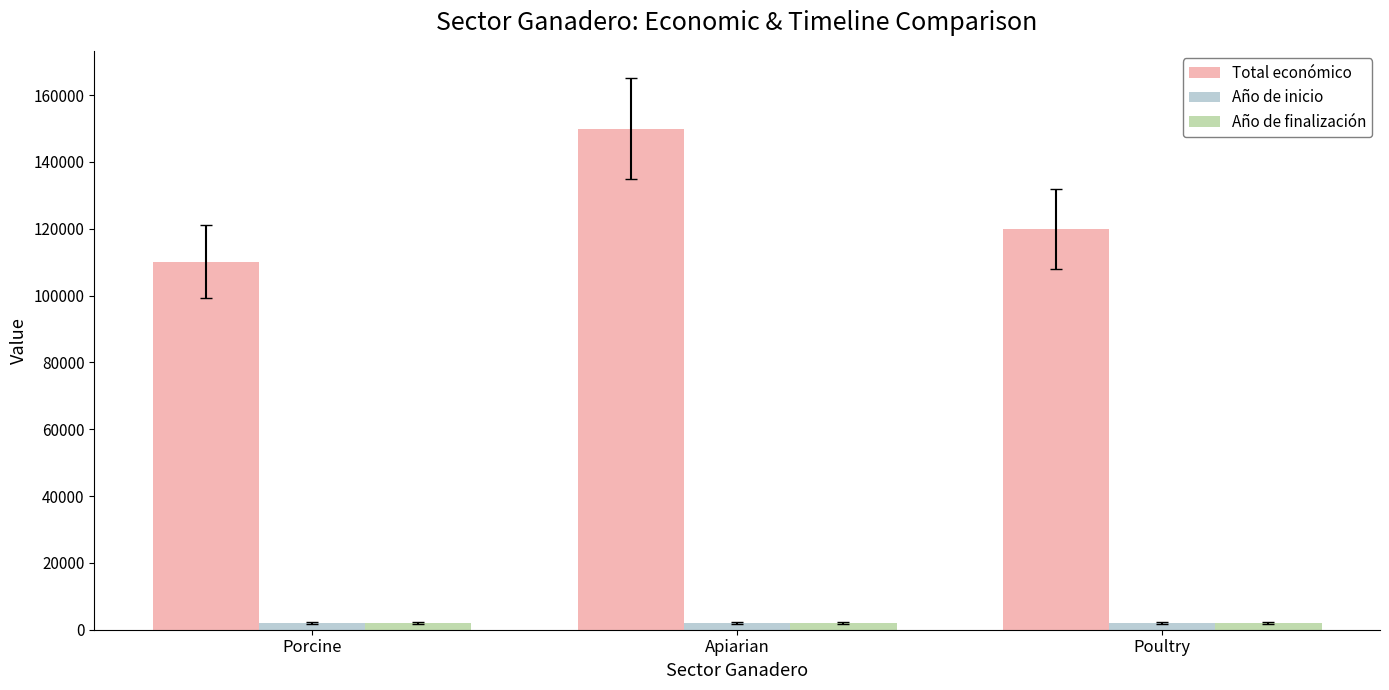

Reading left to right, what are all the values shown in this chart?

Total económico: Porcine=110168	Apiarian=150000	Poultry=120000
Año de inicio: Porcine=2024	Apiarian=2024	Poultry=2024
Año de finalización: Porcine=2027	Apiarian=2027	Poultry=2027